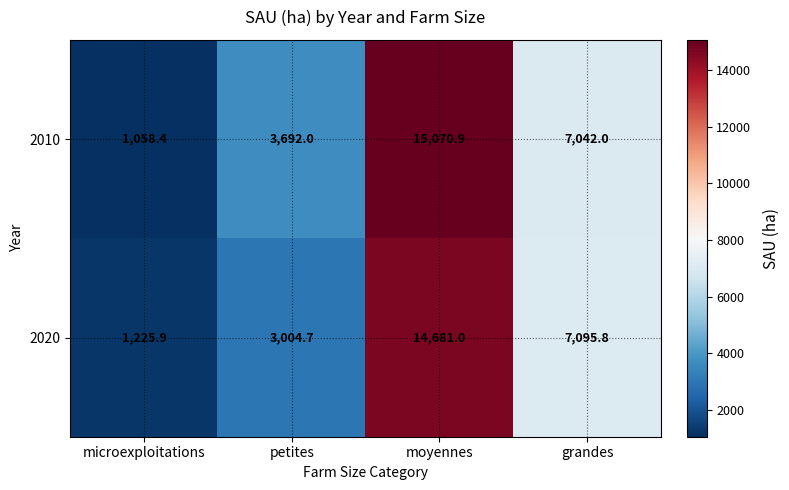

Reading left to right, what are all the values shown in this chart?

2010: 1058.4	3692.0	15070.9	7042.0
2020: 1225.9	3004.7	14681.0	7095.8